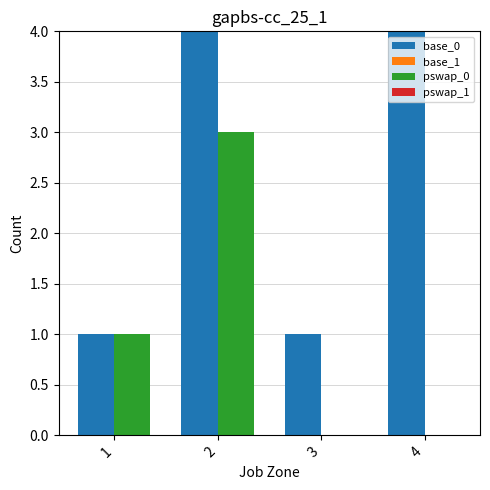

Between 3 and 4, which series saw the biggest shift?

base_0